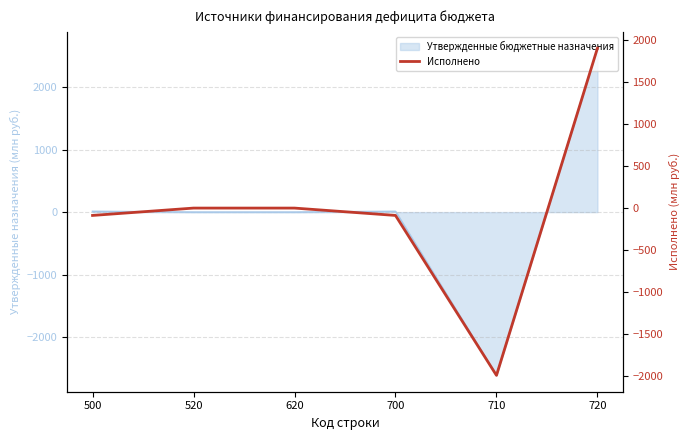

The chart shows a value of -136.4 at 500. True or false?

False